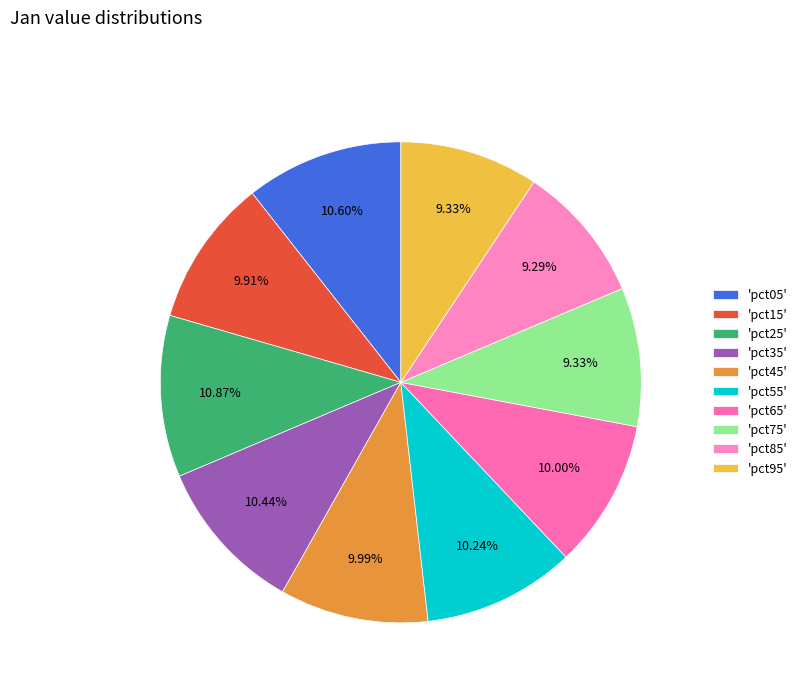

Count the number of slices in the pie.

10